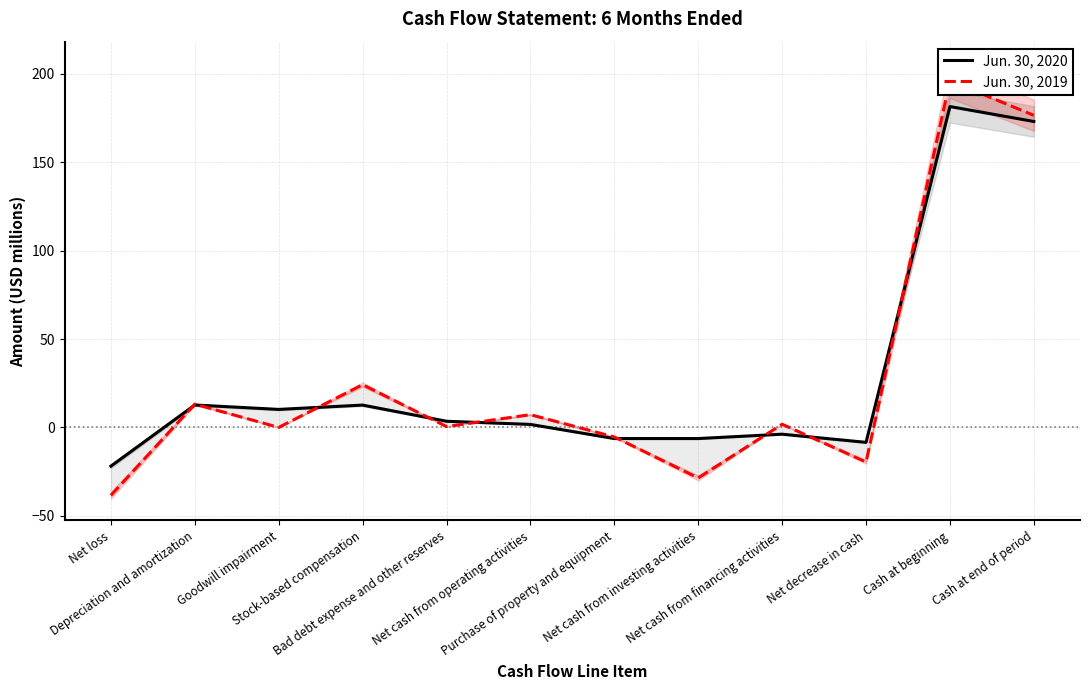

Reading right to left, extract all data points from this chart.

Jun. 30, 2020: Cash at end of period=173.1	Cash at beginning=181.5	Net decrease in cash=-8.4	Net cash from financing activities=-3.8	Net cash from investing activities=-6.3	Purchase of property and equipment=-6.3	Net cash from operating activities=1.7	Bad debt expense and other reserves=3.5	Stock-based compensation=12.6	Goodwill impairment=10.2	Depreciation and amortization=12.7	Net loss=-21.9
Jun. 30, 2019: Cash at end of period=176.6	Cash at beginning=196.1	Net decrease in cash=-19.6	Net cash from financing activities=1.8	Net cash from investing activities=-28.6	Purchase of property and equipment=-5.4	Net cash from operating activities=7.2	Bad debt expense and other reserves=0.5	Stock-based compensation=24.2	Goodwill impairment=0.0	Depreciation and amortization=13.2	Net loss=-38.4